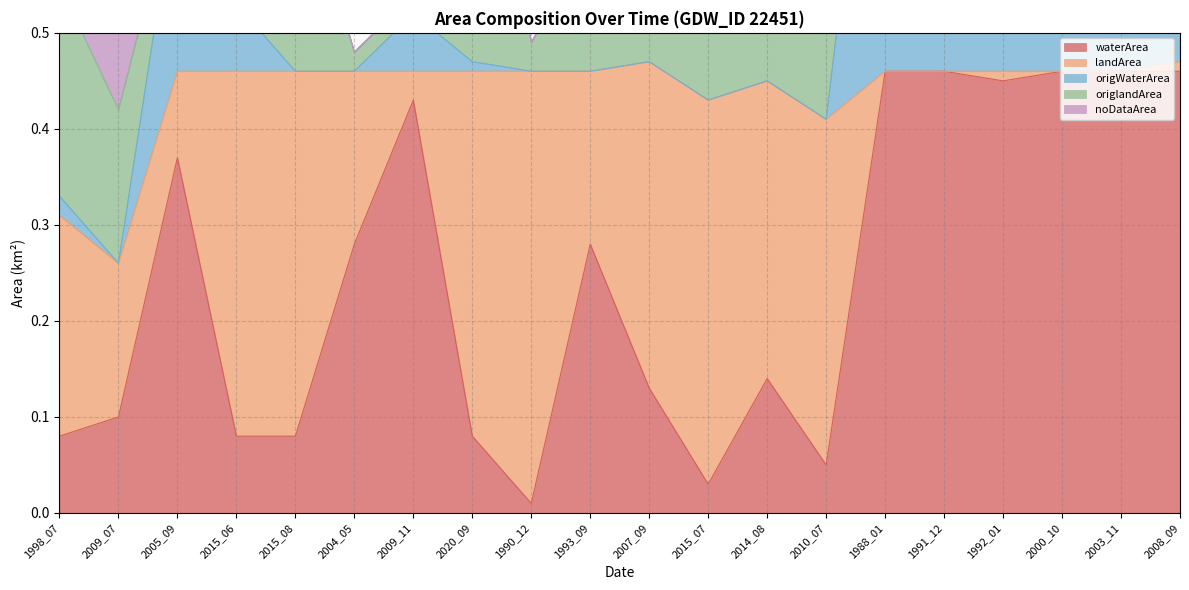

Between 2015_06 and 1990_12, which is larger?

2015_06